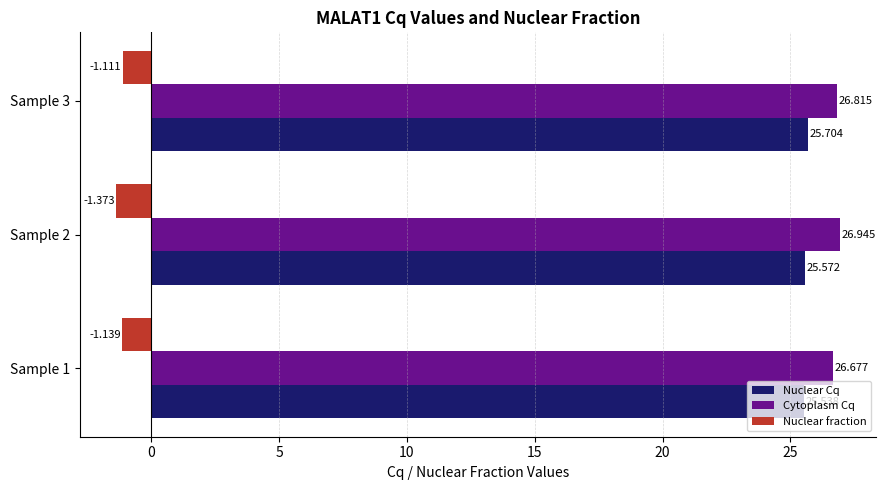

What is the highest value of the Cytoplasm Cq series?

26.9